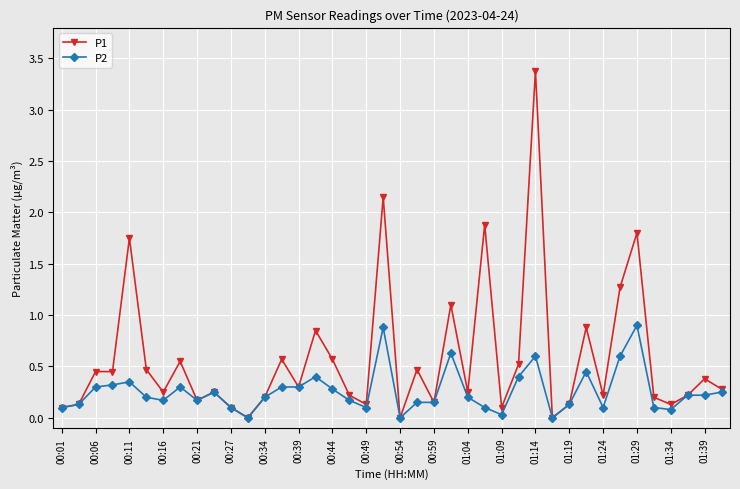

Which series has the largest range (max minus min)?

P1